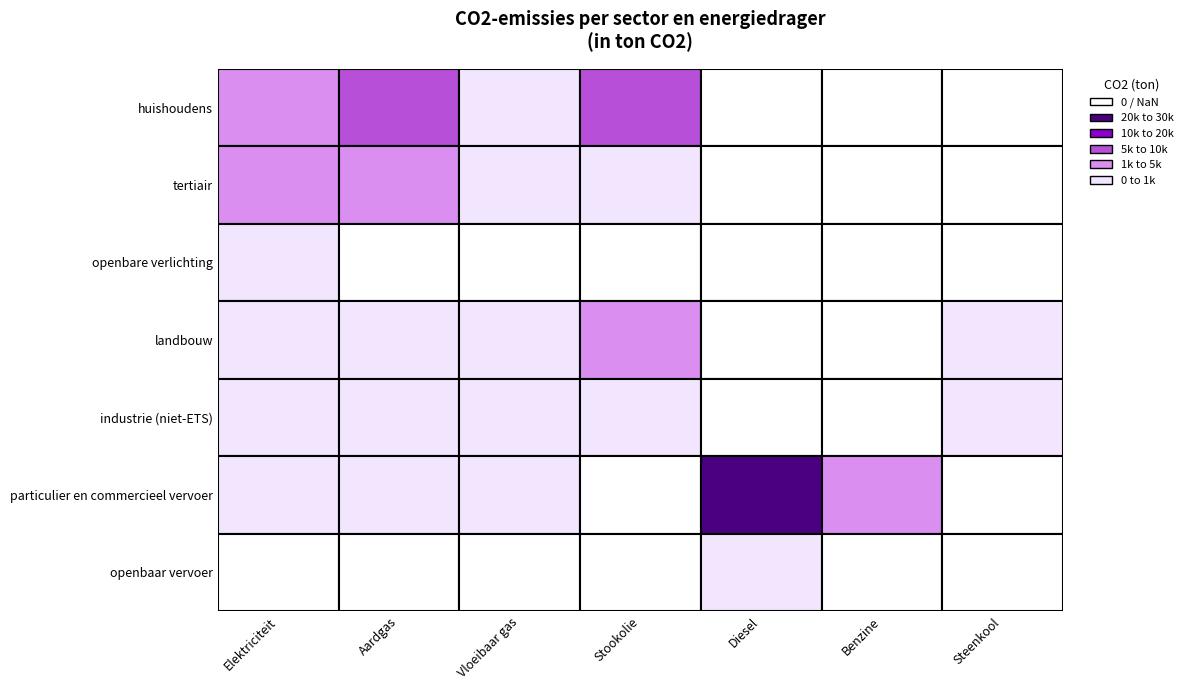

Rank the series by their maximum value, from highest to lowest.

particulier en commercieel vervoer, huishoudens, tertiair, landbouw, industrie (niet-ETS), openbaar vervoer, openbare verlichting